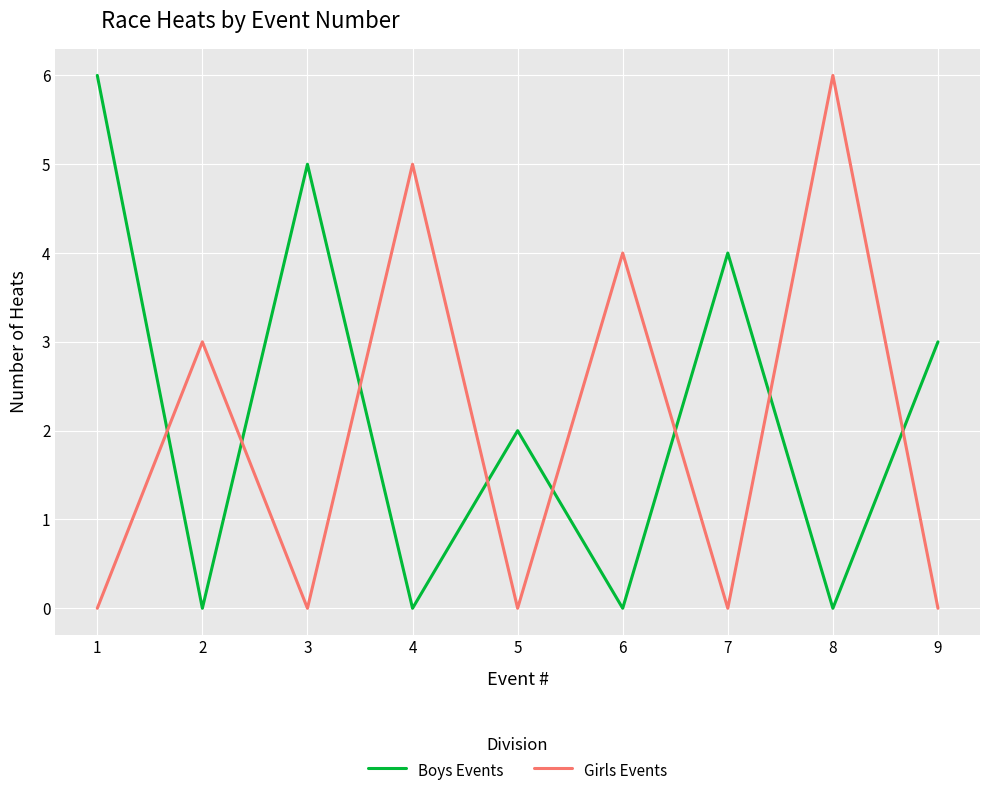

What is the total value across all series at 4?

5